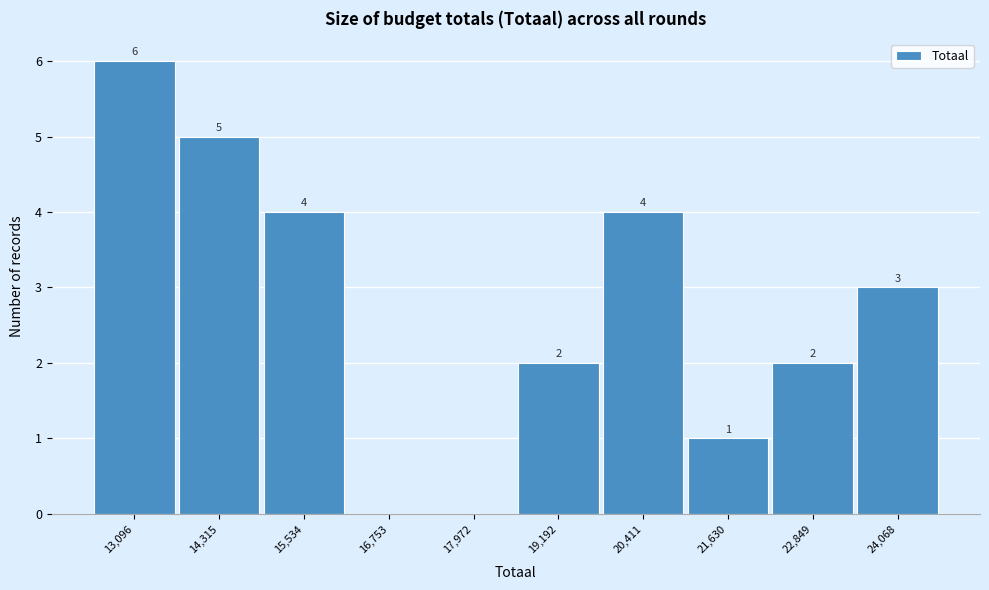

Reading left to right, what are all the values shown in this chart?

13,096=6	14,315=5	15,534=4	16,753=0	17,972=0	19,192=2	20,411=4	21,630=1	22,849=2	24,068=3